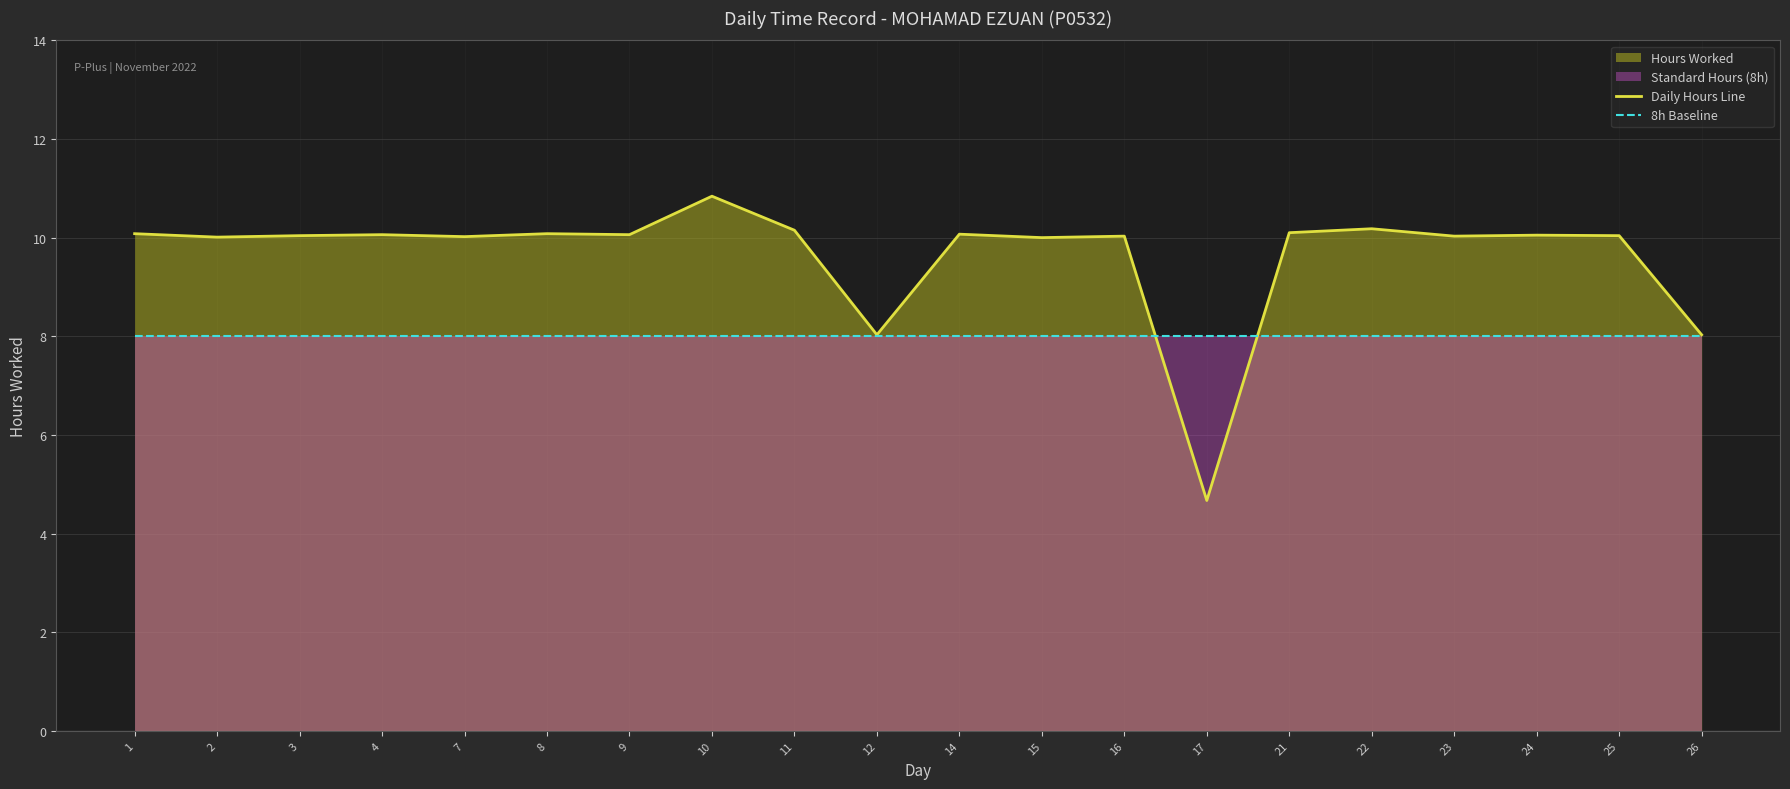

What is the minimum value shown in the chart?

4.7